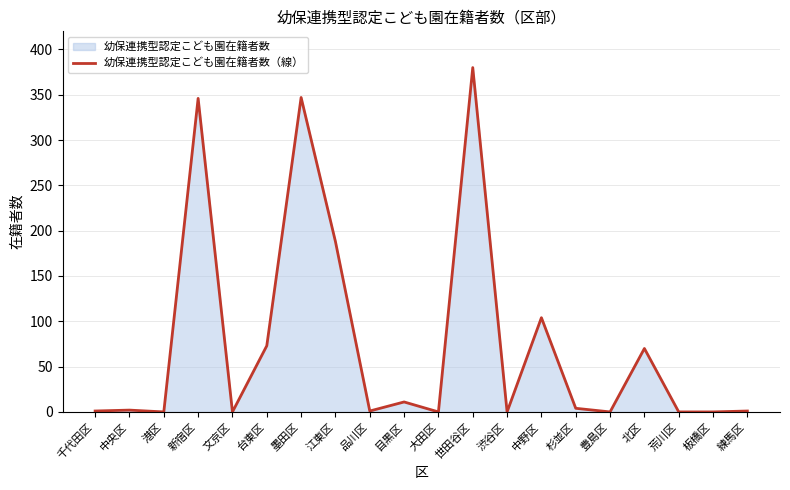

True or false: there are more than 2 points higher than both neighbors.

True